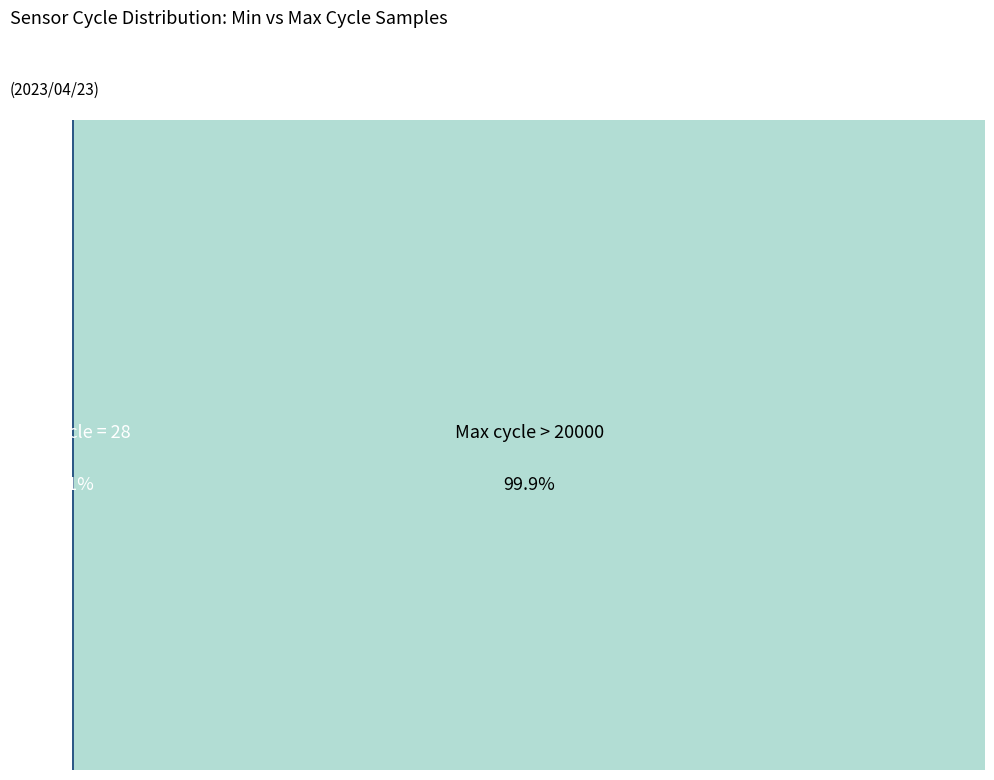

Combined, do 8 and 2 account for over 50%?

No